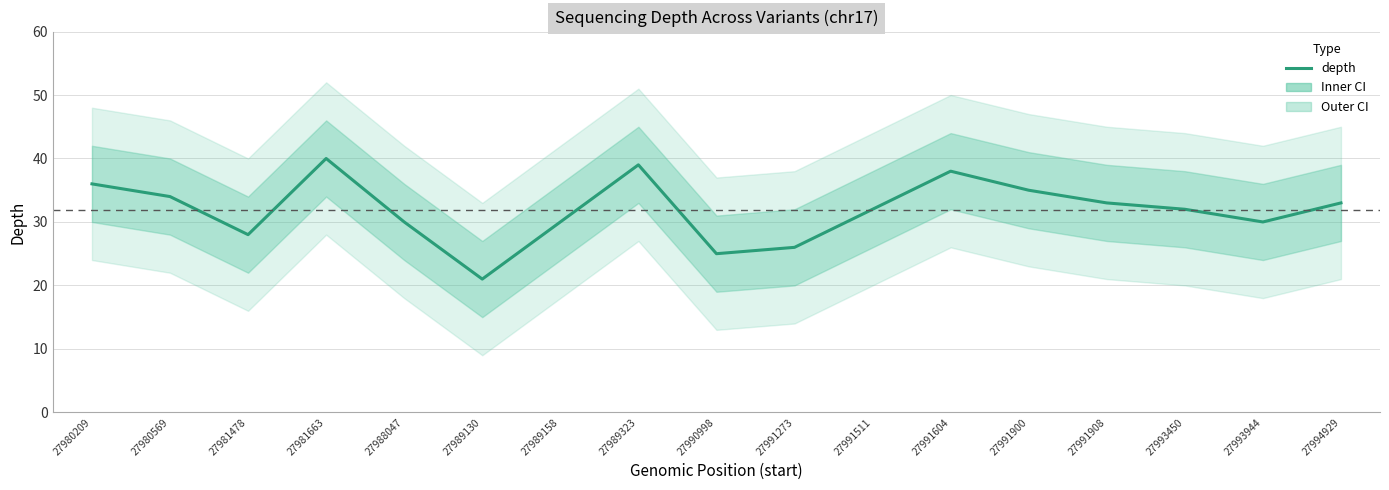

What is the difference between the maximum and second lowest values?

15